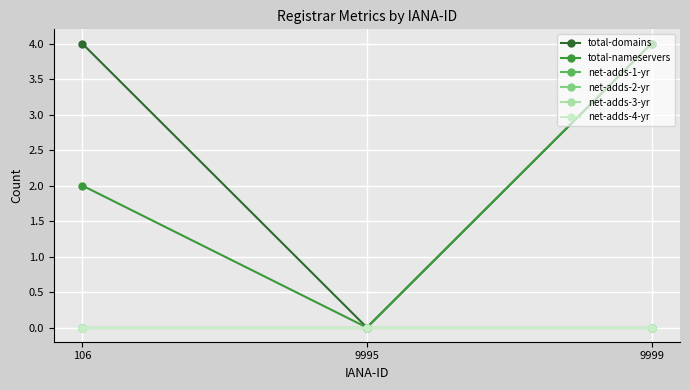

Is this an area chart (filled region under the line)?

No